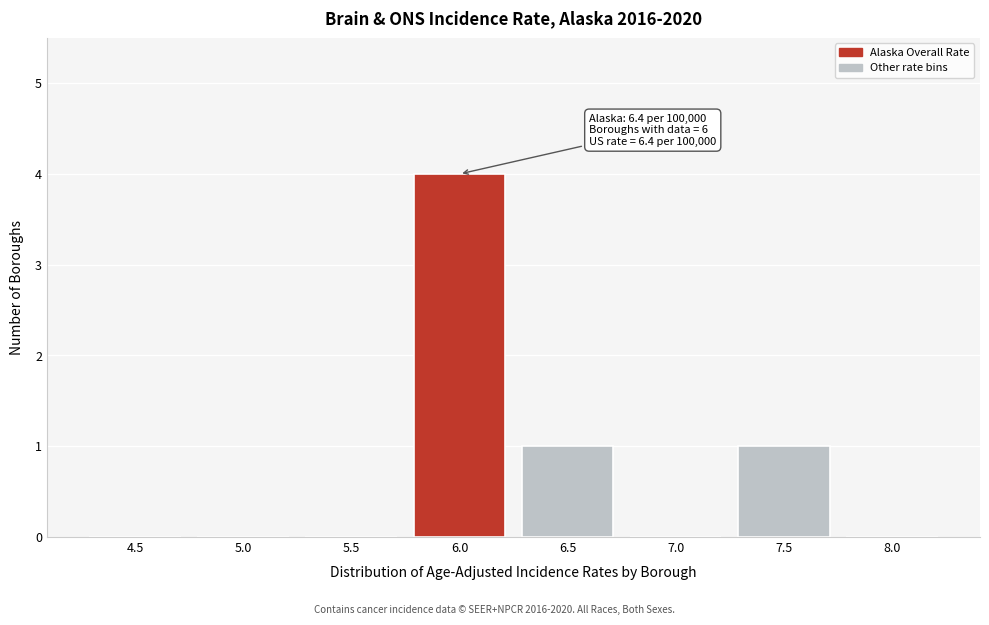

Reading left to right, what are all the values shown in this chart?

4.5=0	5.0=0	5.5=0	6.0=4	6.5=1	7.0=0	7.5=1	8.0=0